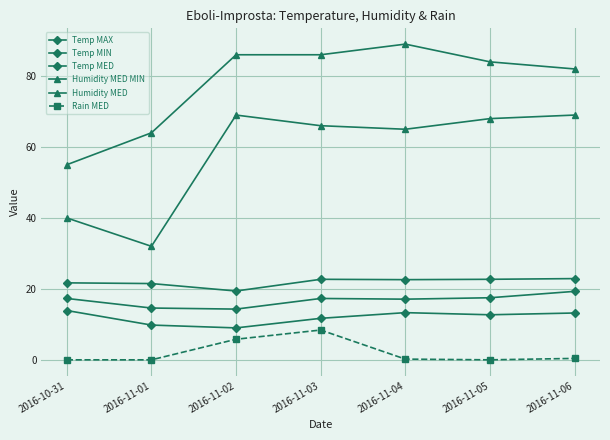

How many categories are shown in the chart?

7